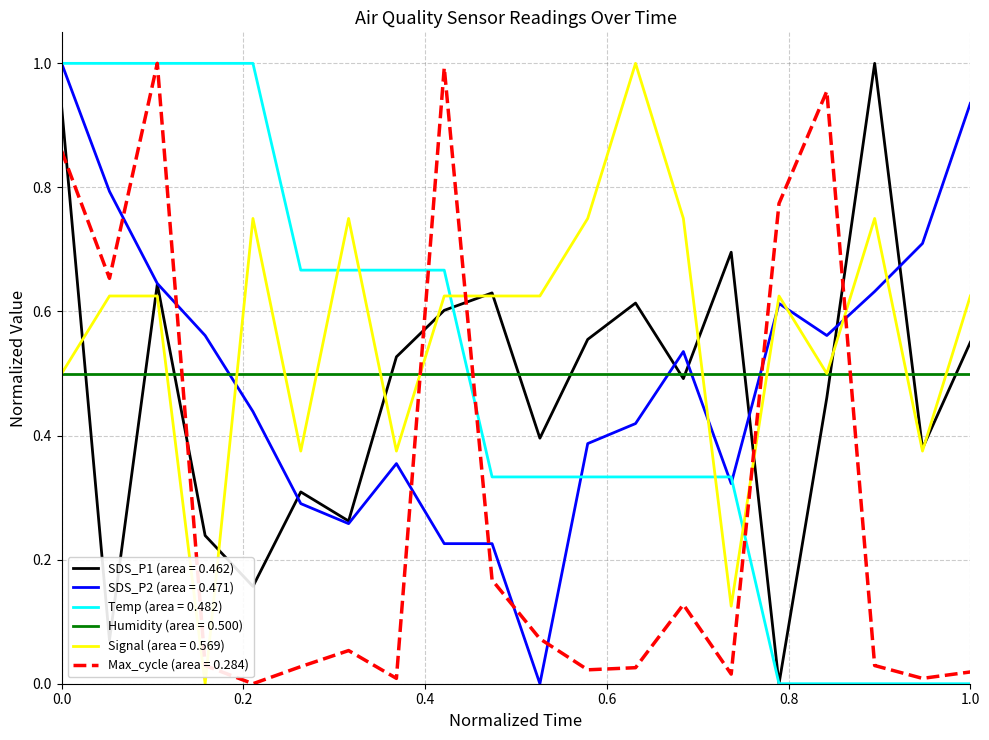

True or false: Signal (area = 0.569) and SDS_P2 (area = 0.471) intersect in this chart.

True